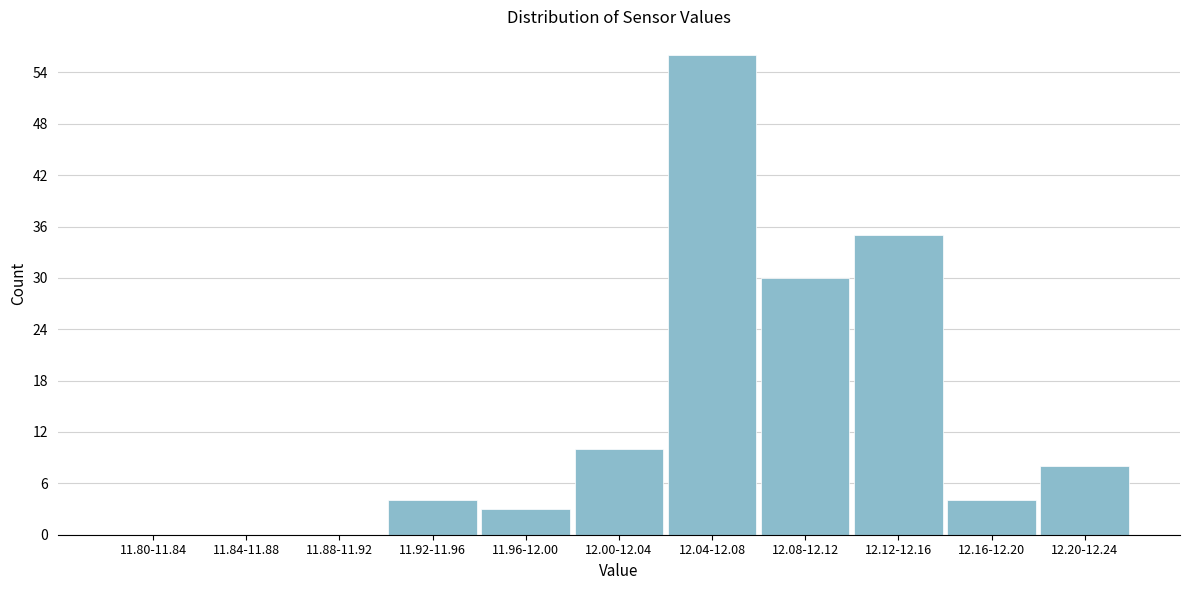

Reading left to right, what are all the values shown in this chart?

11.80-11.84=0	11.84-11.88=0	11.88-11.92=0	11.92-11.96=4	11.96-12.00=3	12.00-12.04=10	12.04-12.08=56	12.08-12.12=30	12.12-12.16=35	12.16-12.20=4	12.20-12.24=8